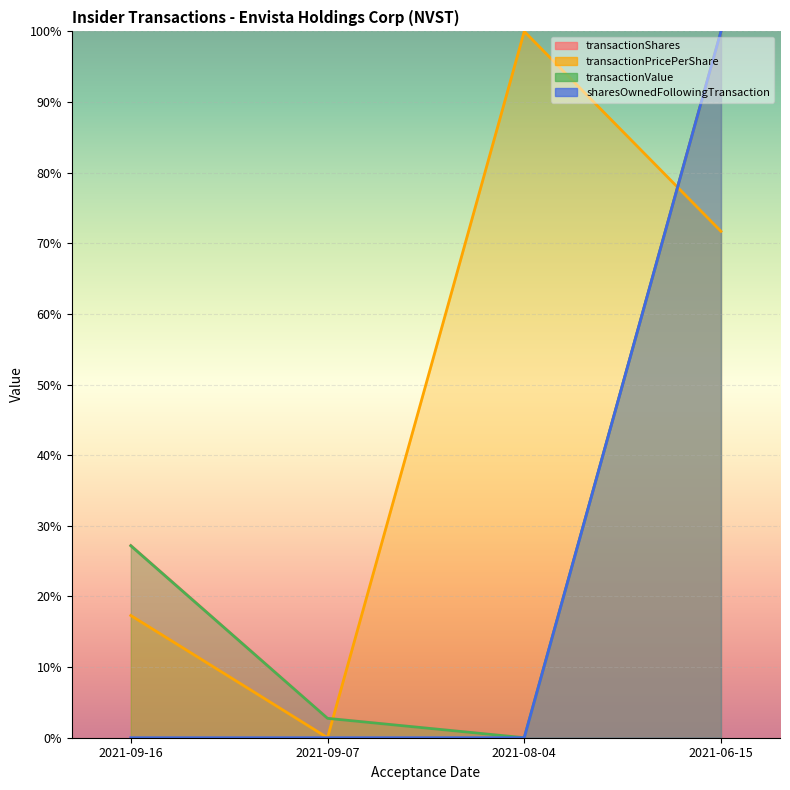

Which category has the lowest value in the transactionValue series?

2021-08-04